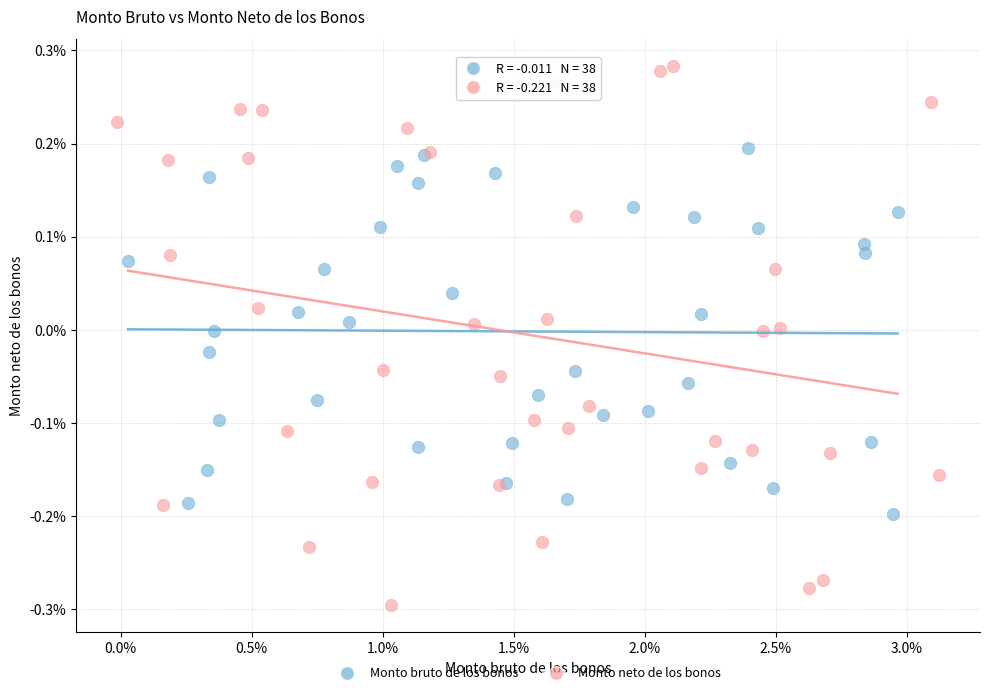

What are all the series names shown in the legend?

Monto bruto de los bonos, Monto neto de los bonos